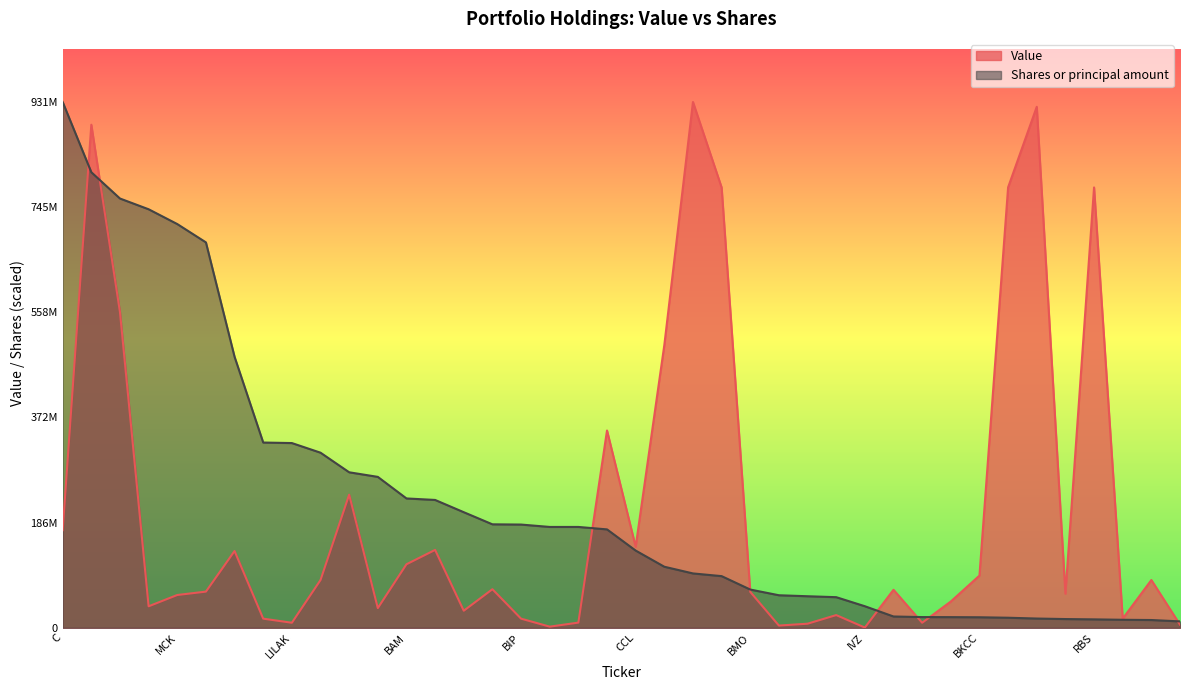

What position from the left is CM?

7